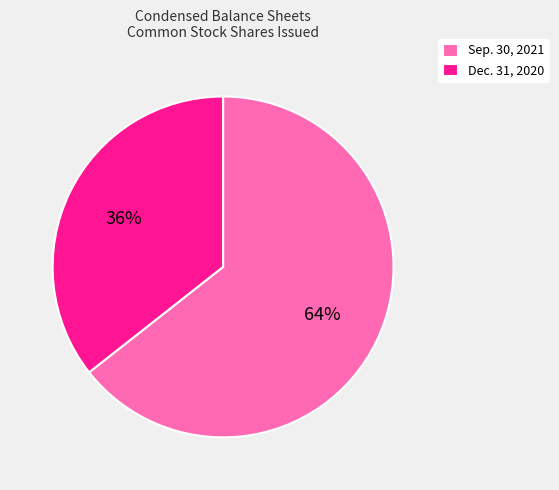

Do Sep. 30, 2021 and Dec. 31, 2020 together represent more than half of the pie?

Yes